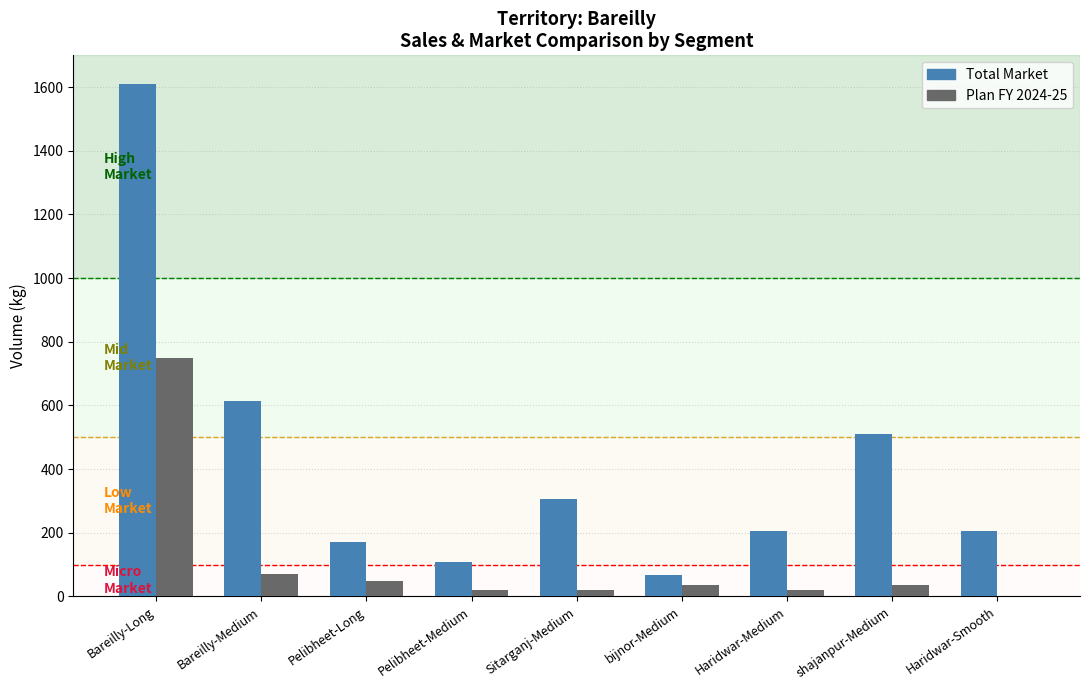

Is the value of Plan FY 2024-25 at Pelibheet-Long greater than the value of Total Market at Bareilly-Long?

No